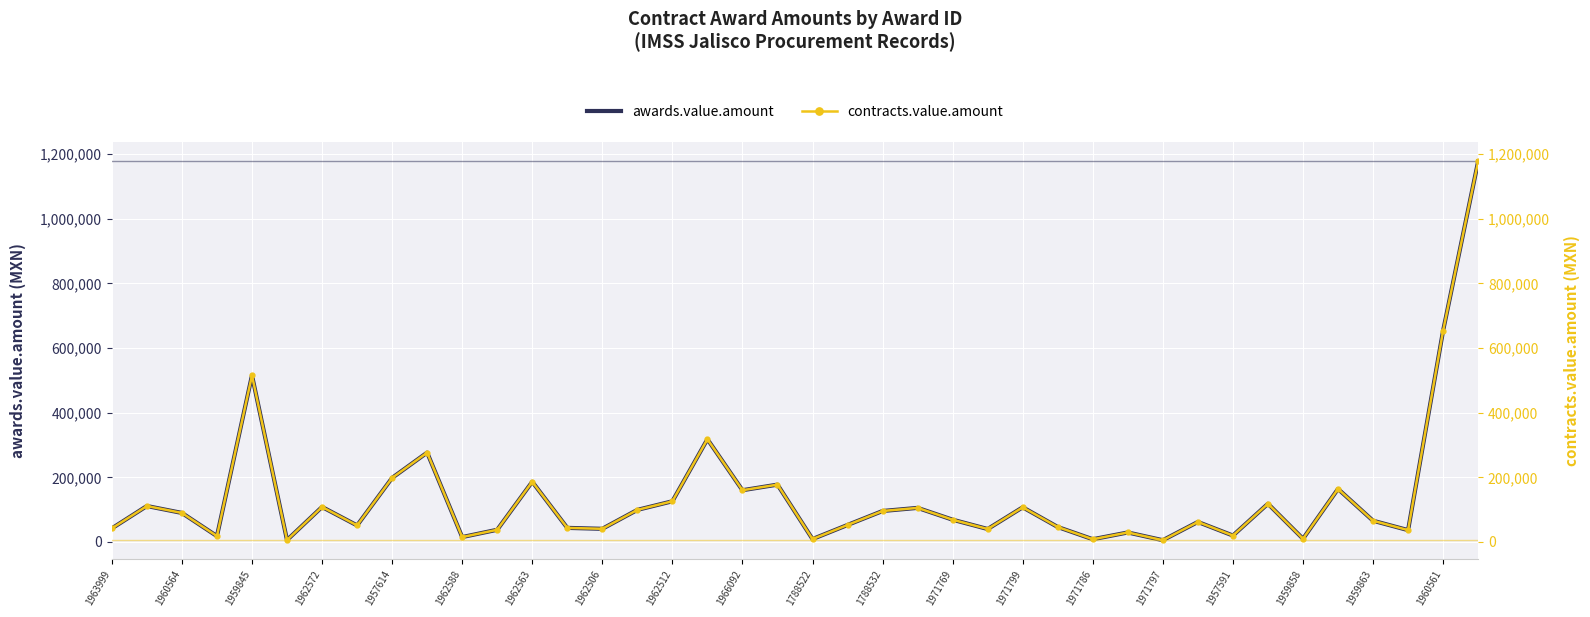

What is the maximum value for awards.value.amount?

1177479.5